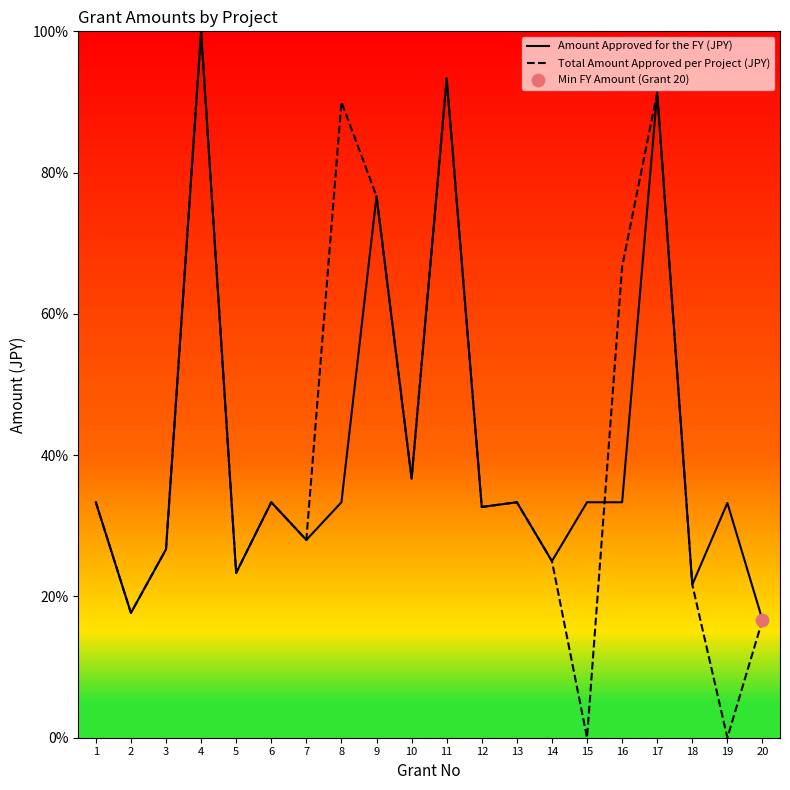

Which series reaches the minimum Y coordinate?

Total Amount Approved per Project (JPY)